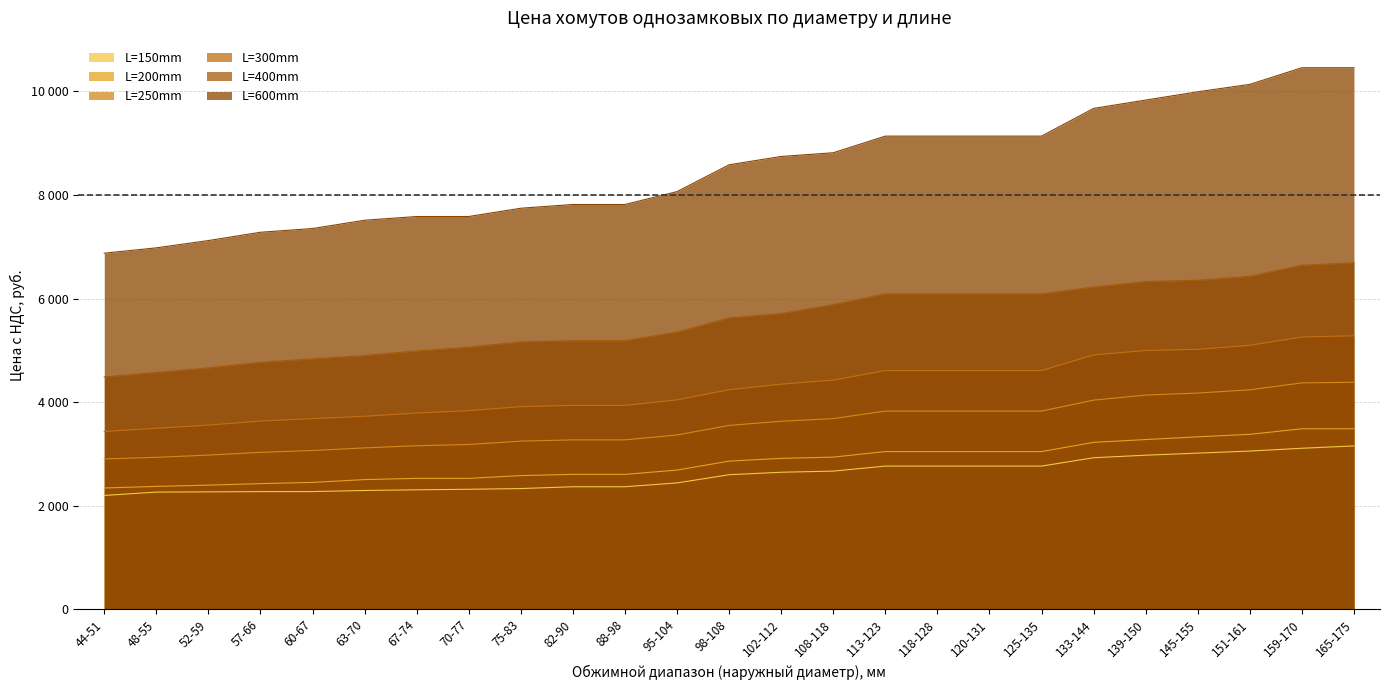

True or false: L=150mm has a value of 1472 at 48-55.

False